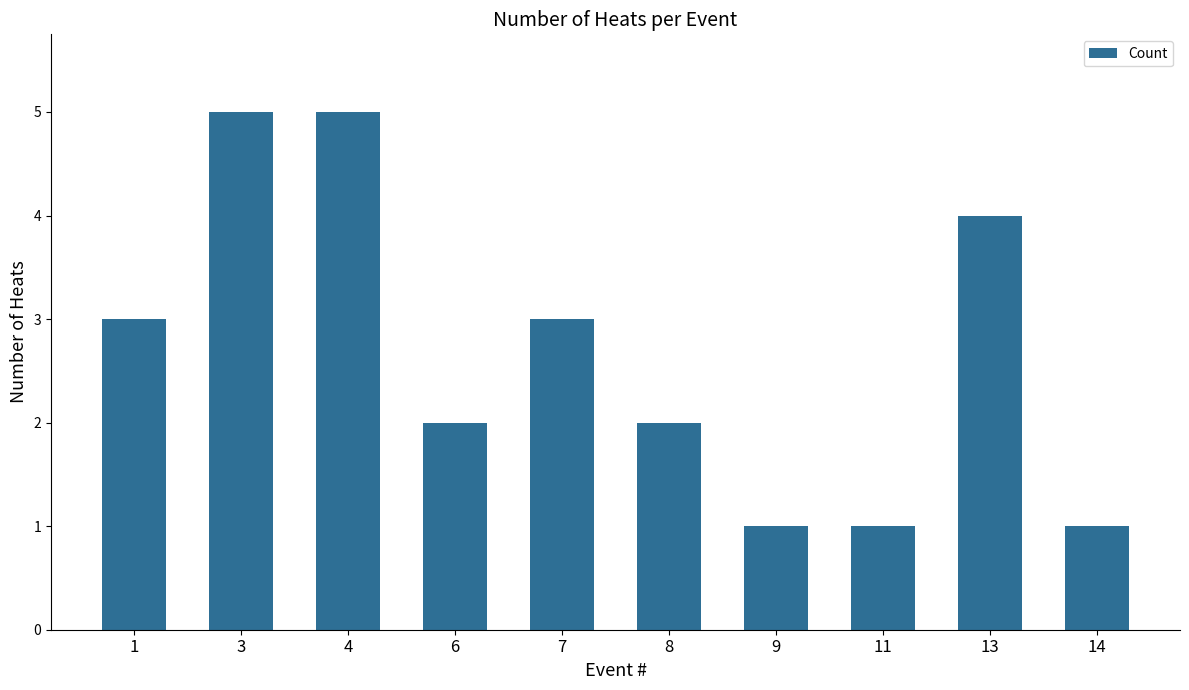

How many values are below 3?

5